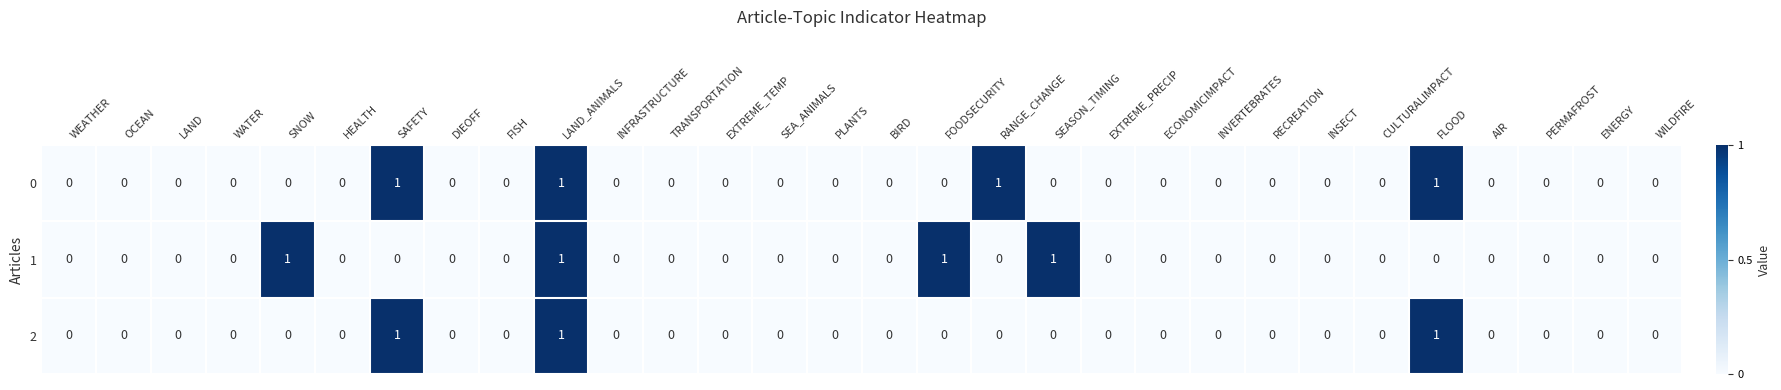

What is the sum of all 2 values?

3